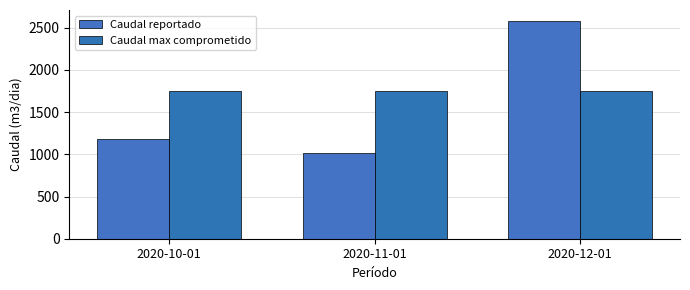

At which category is the sum across all series the highest?

2020-12-01